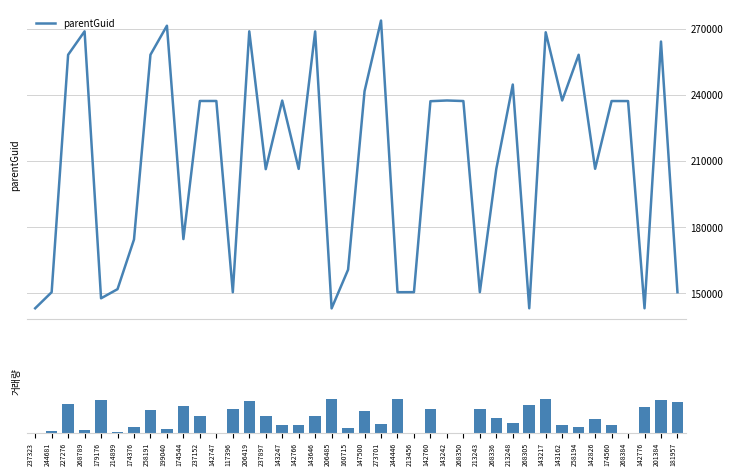

Is the value of parentGuid at 268305 greater than the value of volume at 268336?

Yes